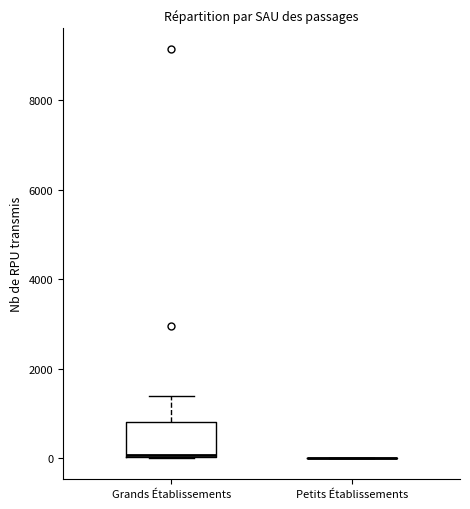

Reading left to right, transcribe this box plot: for each box, give where its median line is, the range the box spans, and where its two whiskers end, as read against the y-axis. The values are not printed on the chart, so give them approximately, as read against the axis.

Grands Établissements: median 0 (drawn on the box's lower edge), box 0 to 800, whiskers 0 to 1400
Petits Établissements: box collapsed to a line at 0, whiskers 0 to 0